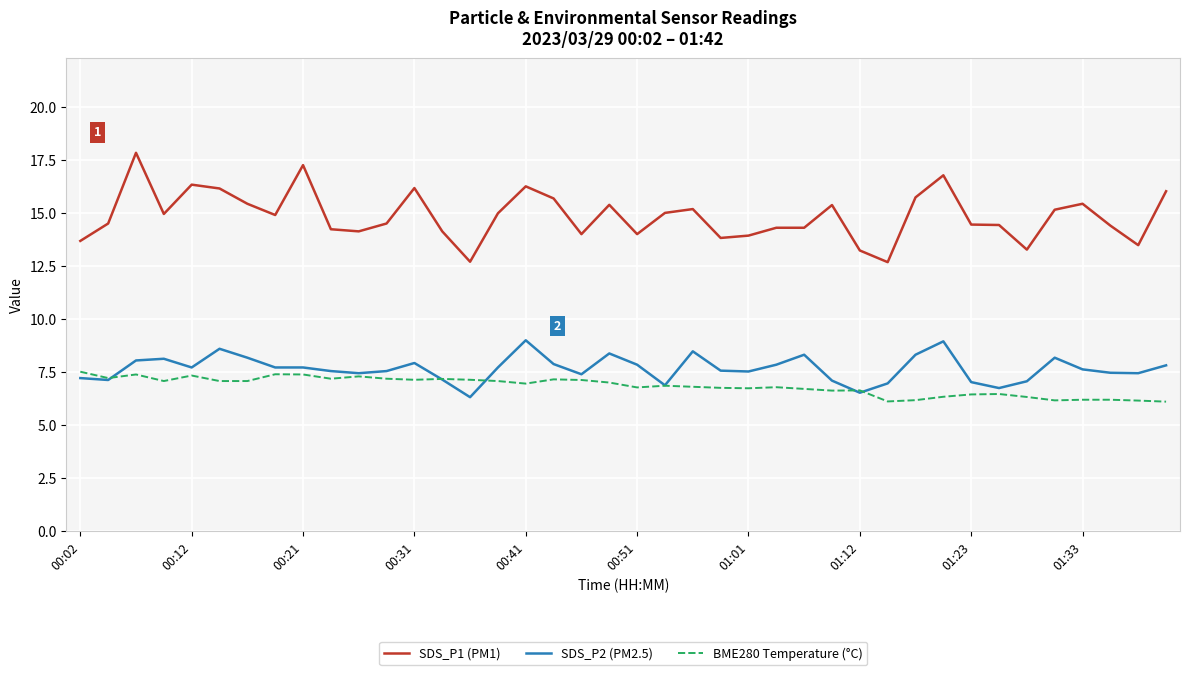

Rank the series by their maximum value, from highest to lowest.

SDS_P1 (PM1), SDS_P2 (PM2.5), BME280 Temperature (°C)